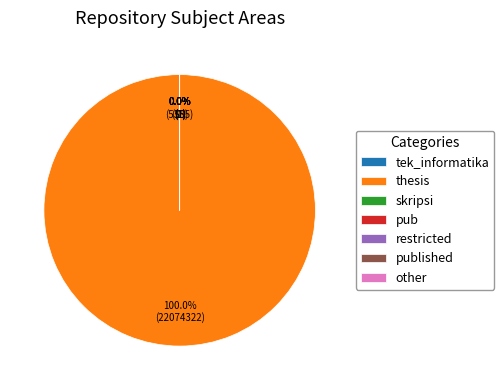

Which slice is the largest?

thesis